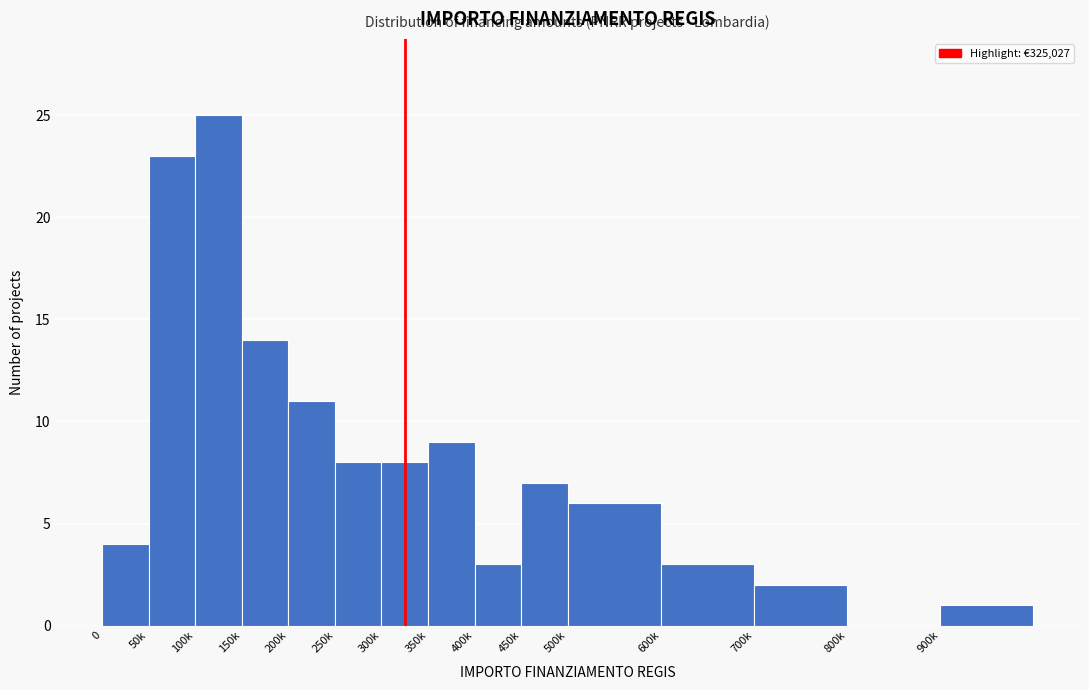

Reading left to right, what are all the values shown in this chart?

0=4	50k=23	100k=25	150k=14	200k=11	250k=8	300k=8	350k=9	400k=3	450k=7	500k=6	600k=3	700k=2	800k=0	900k=1